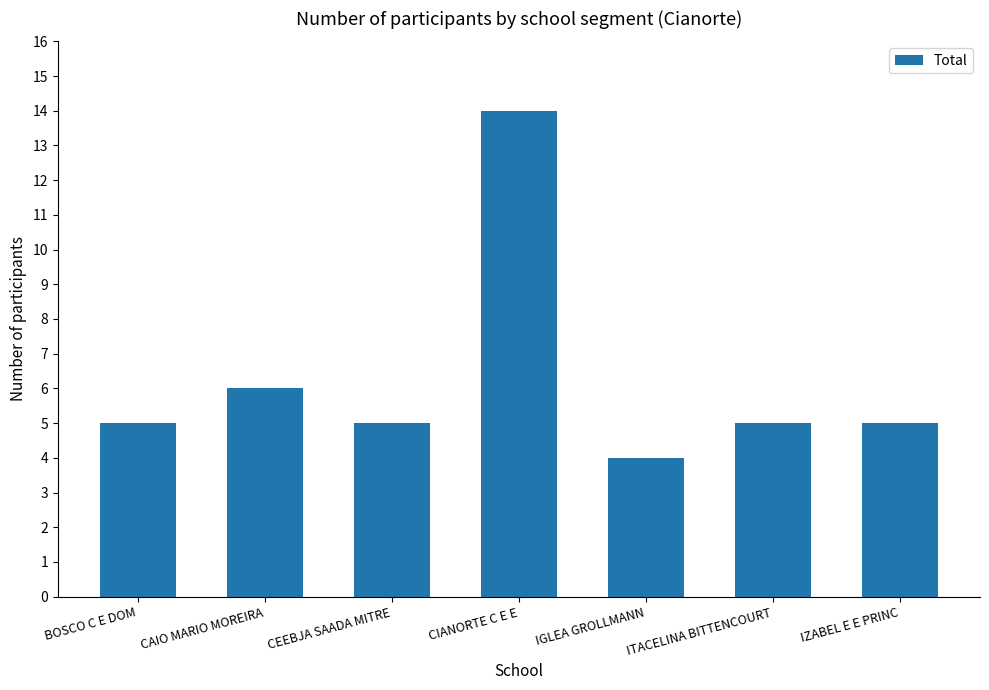

What is the label of the 2nd bar from the right?

ITACELINA BITTENCOURT